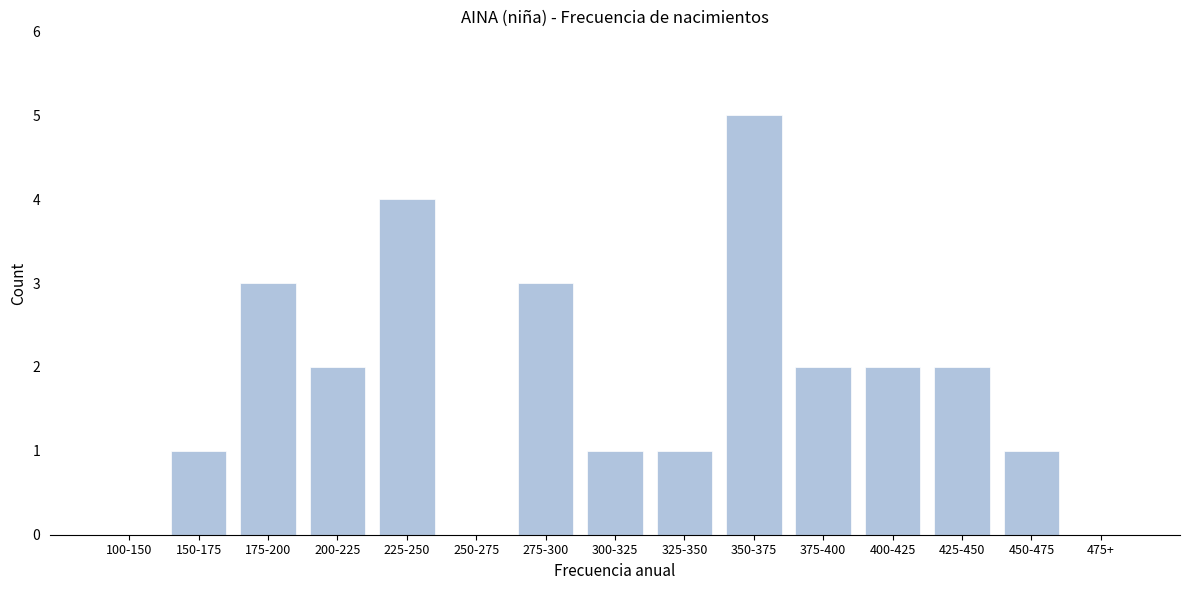

Reading right to left, transcribe all the data shown in this chart.

475+=0	450-475=1	425-450=2	400-425=2	375-400=2	350-375=5	325-350=1	300-325=1	275-300=3	250-275=0	225-250=4	200-225=2	175-200=3	150-175=1	100-150=0